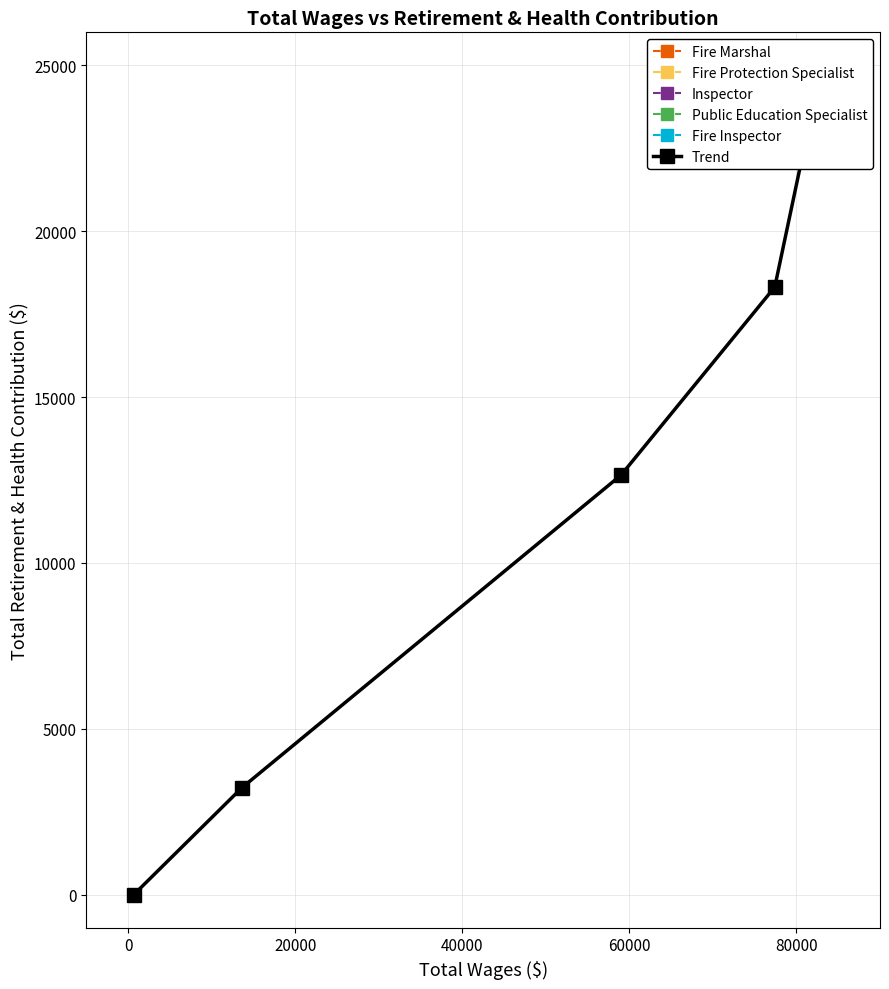

How many positive values are there?

4